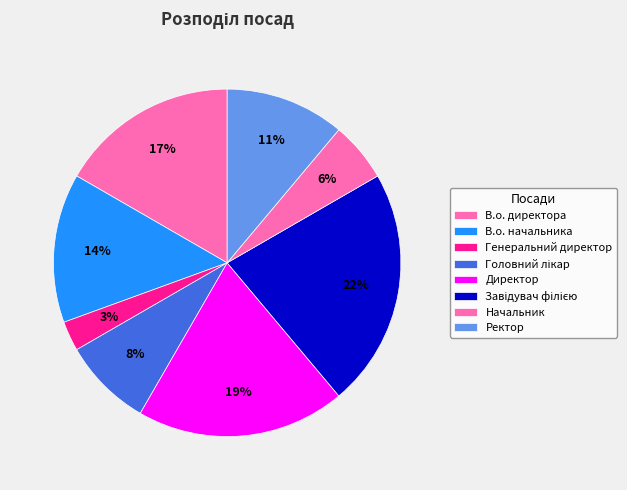

The Начальник slice represents 13% of the pie. True or false?

False